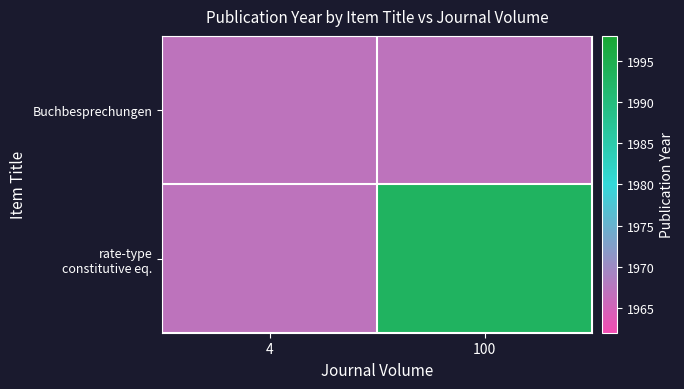

Which series has the largest range (max minus min)?

rate-type constitutive eq.